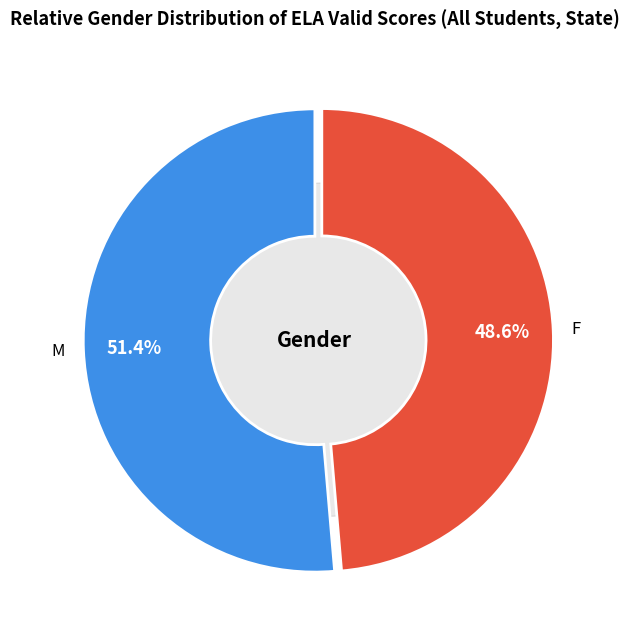

Rank the categories by value from highest to lowest.

Male, Female